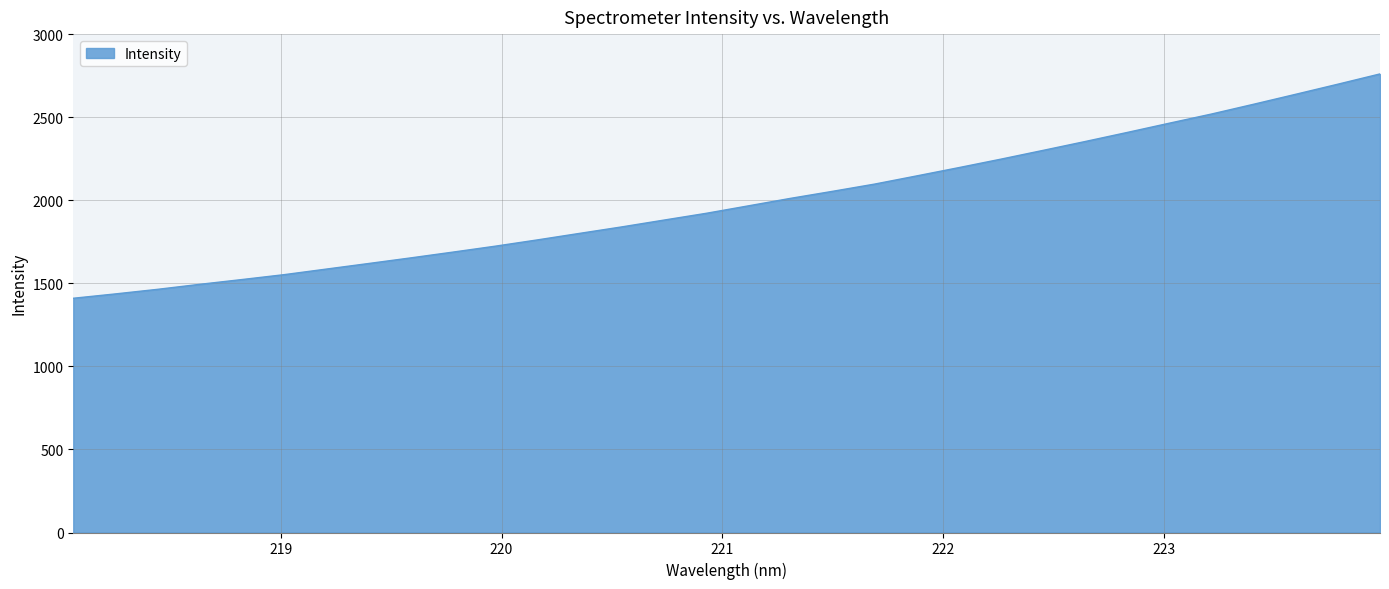

What is the sum of all values?

63789.2